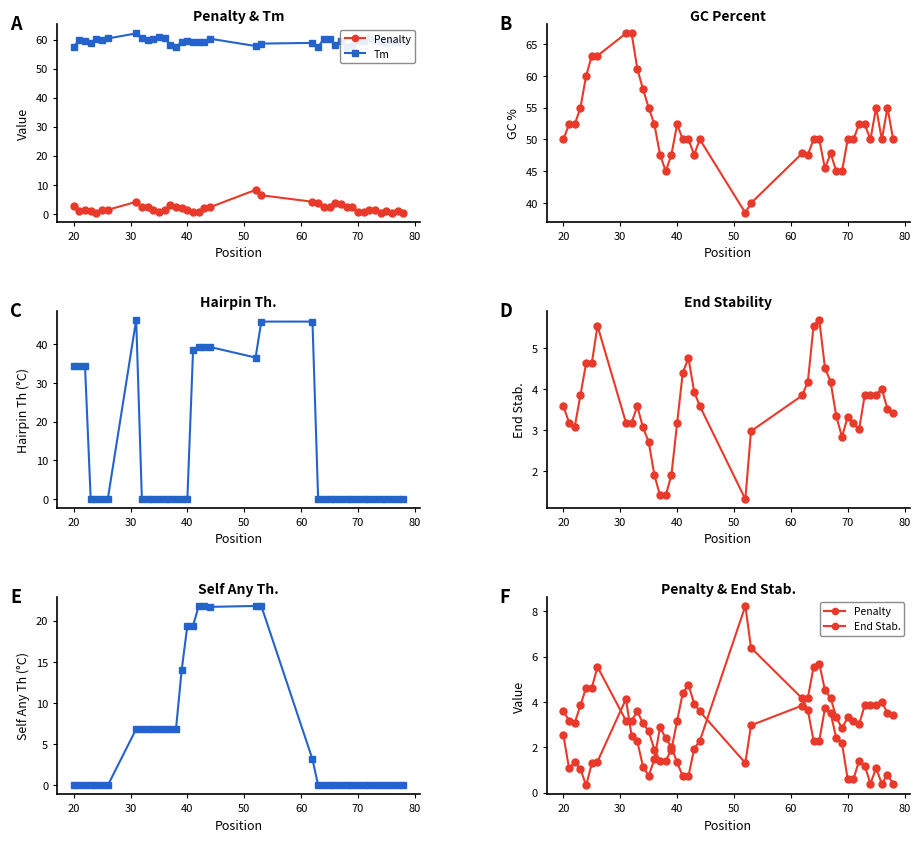

At how many categories does at least one series exceed 12?

40